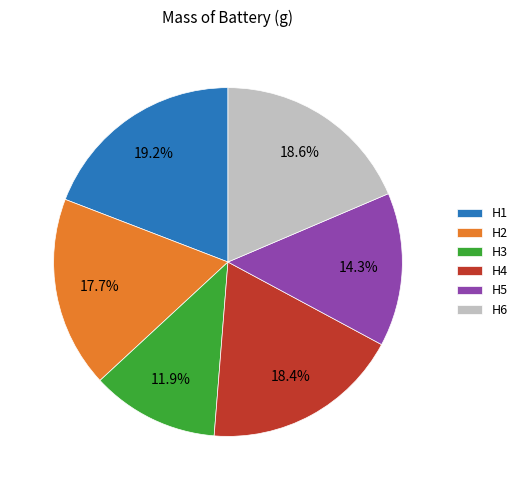

How many slices are in this pie chart?

6